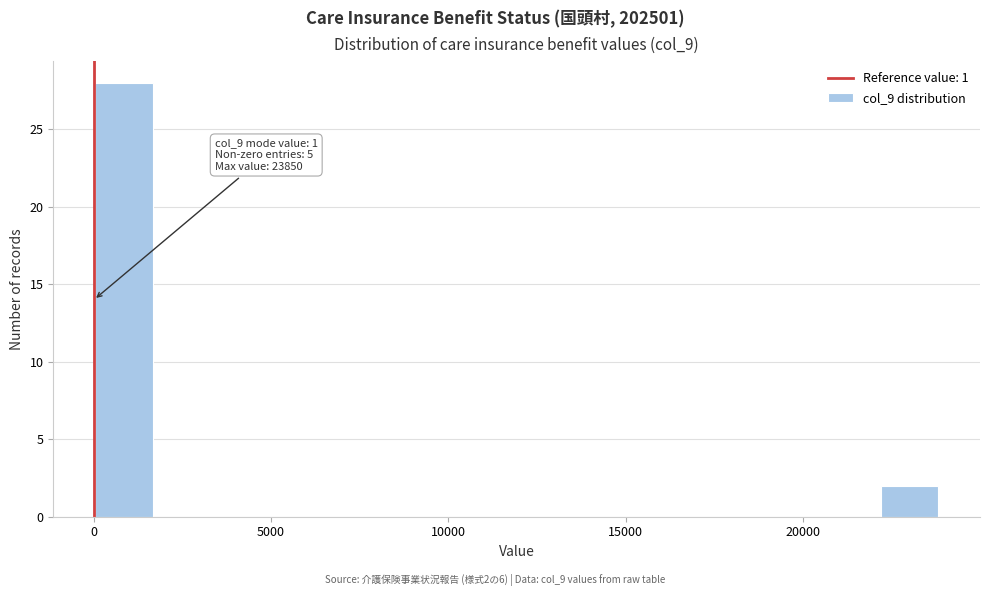

Read against the x-axis, roughly where is the centre of the tallest bar?

1000